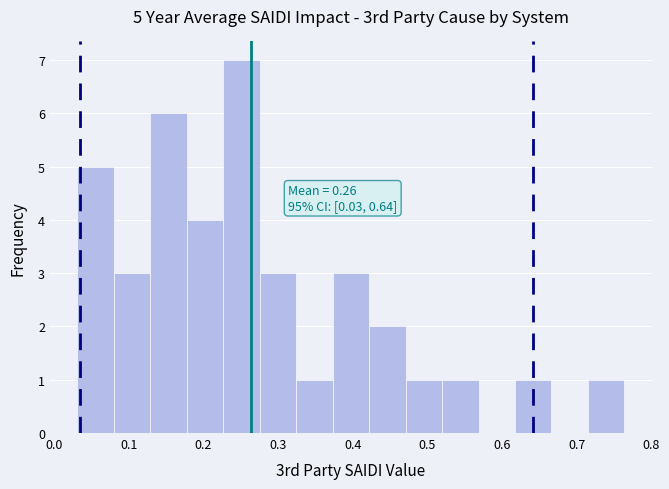

Over which range of the x-axis is the bar tallest?

0.23 to 0.28